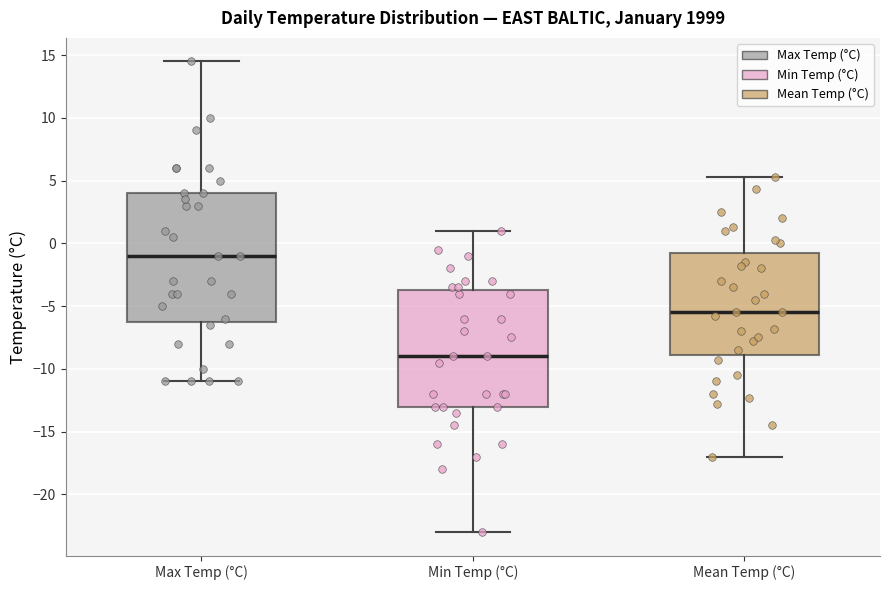

Reading left to right, transcribe this box plot: for each box, give where its median line is, the range the box spans, and where its two whiskers end, as read against the y-axis. The values are not printed on the chart, so give them approximately, as read against the axis.

Max Temp (°C): median -1.0, box -6.0 to 4.0, whiskers -11.0 to 14.5
Min Temp (°C): median -9.0, box -13.0 to -3.5, whiskers -23.0 to 1.0
Mean Temp (°C): median -5.5, box -9.0 to -0.5, whiskers -17.0 to 5.5